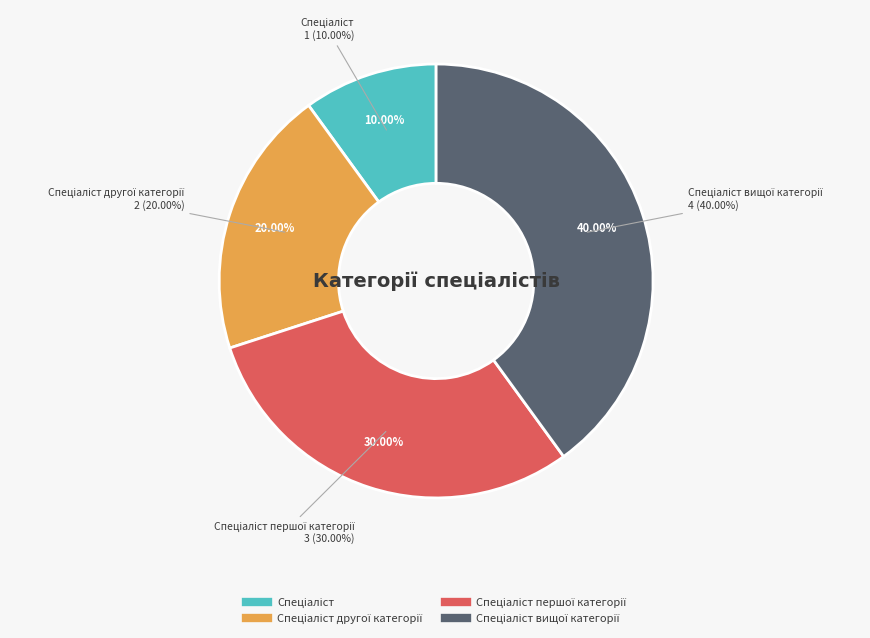

To the nearest percent, what is the average slice percentage?

25%